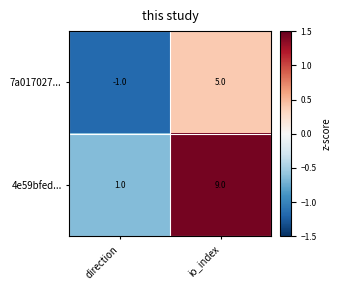

Reading left to right, what are all the values shown in this chart?

7a017027...: -1	5
4e59bfed...: 1	9